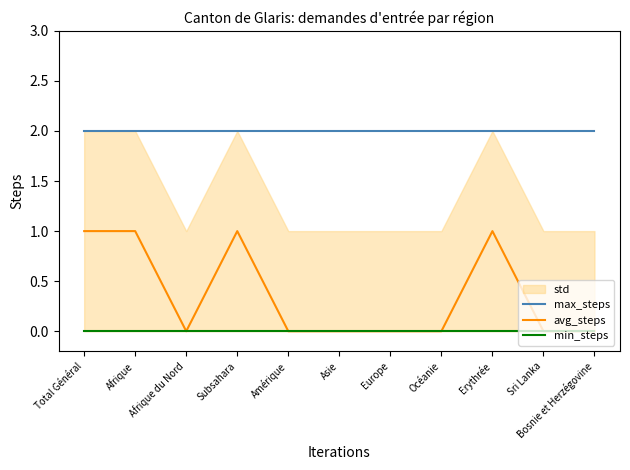

Reading right to left, list all the values displayed in this chart.

max_steps: Bosnie et Herzégovine=2	Sri Lanka=2	Erythrée=2	Océanie=2	Europe=2	Asie=2	Amérique=2	Subsahara=2	Afrique du Nord=2	Afrique=2	Total Général=2
avg_steps: Bosnie et Herzégovine=0	Sri Lanka=0	Erythrée=1	Océanie=0	Europe=0	Asie=0	Amérique=0	Subsahara=1	Afrique du Nord=0	Afrique=1	Total Général=1
min_steps: Bosnie et Herzégovine=0	Sri Lanka=0	Erythrée=0	Océanie=0	Europe=0	Asie=0	Amérique=0	Subsahara=0	Afrique du Nord=0	Afrique=0	Total Général=0